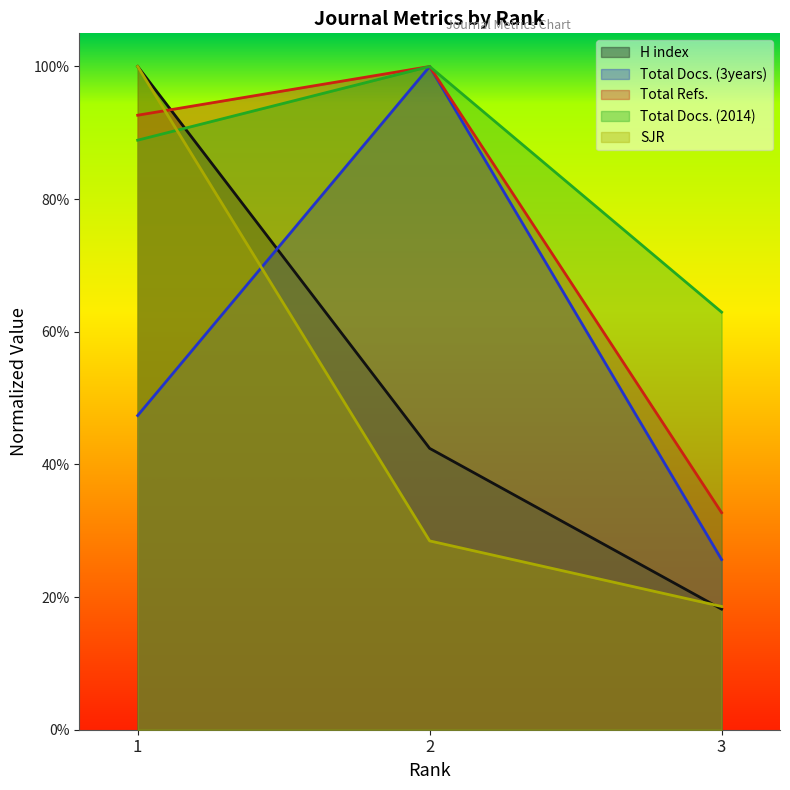

At which category is the sum across all series the highest?

1